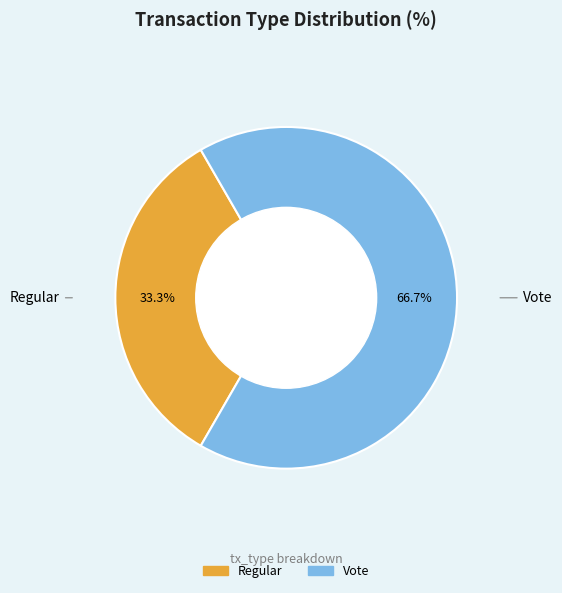

Rank the categories by value from lowest to highest.

Regular, Vote